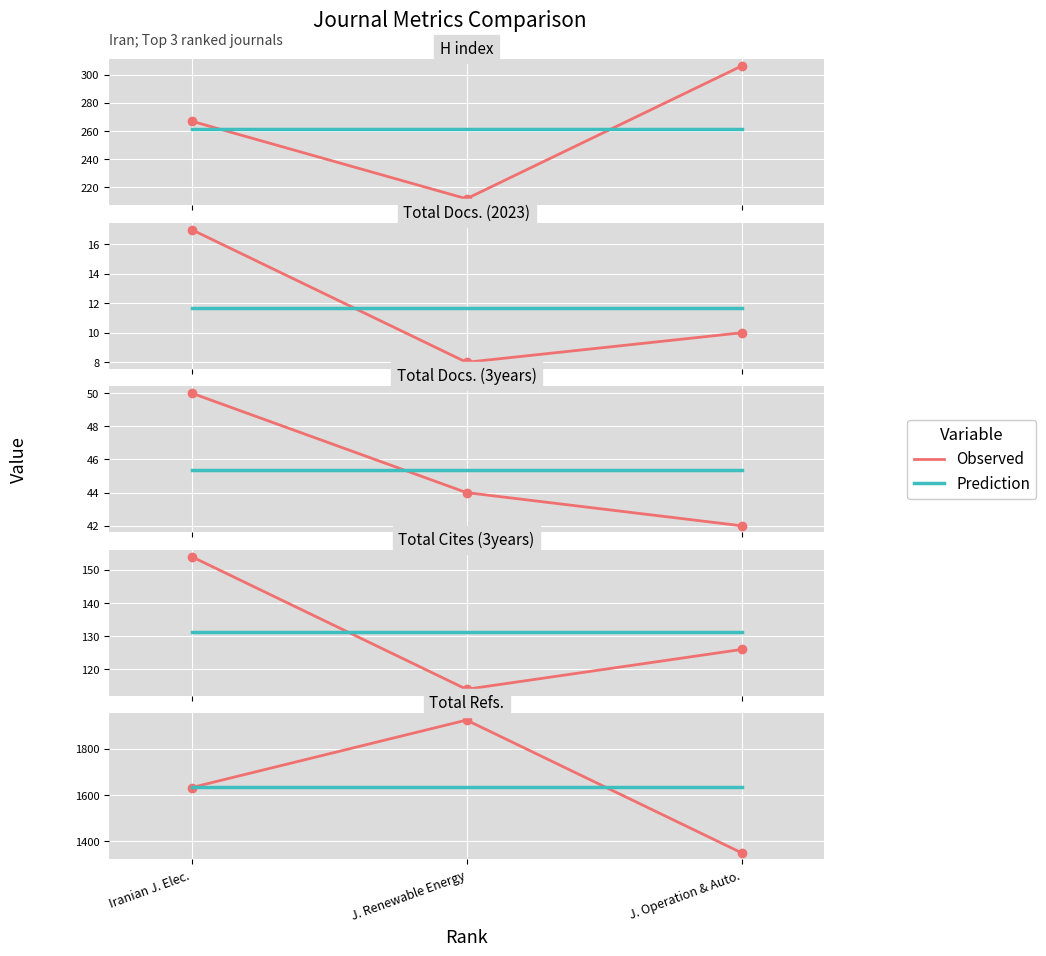

The value of Observed at Iranian J. Elec. is 934.0. True or false?

False